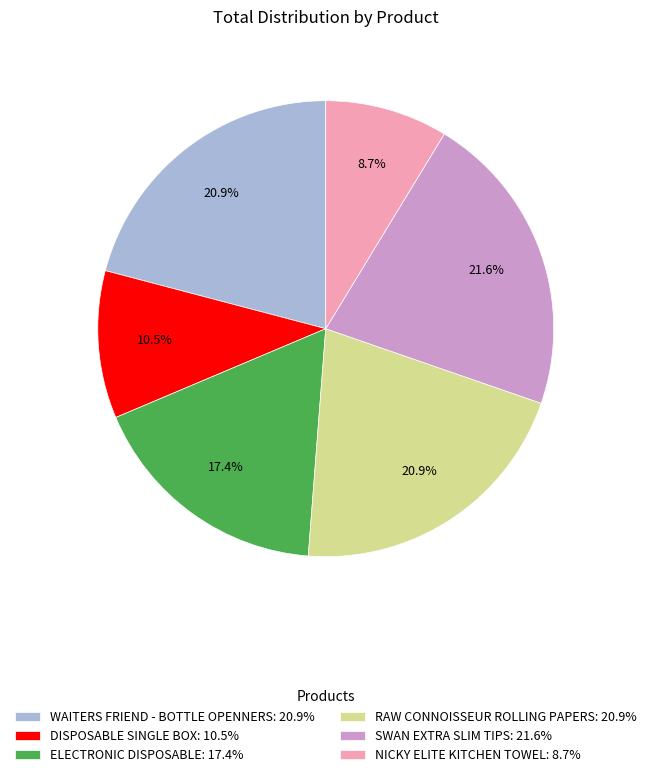

What percentage is the NICKY ELITE KITCHEN TOWEL slice, to the nearest percent?

9%